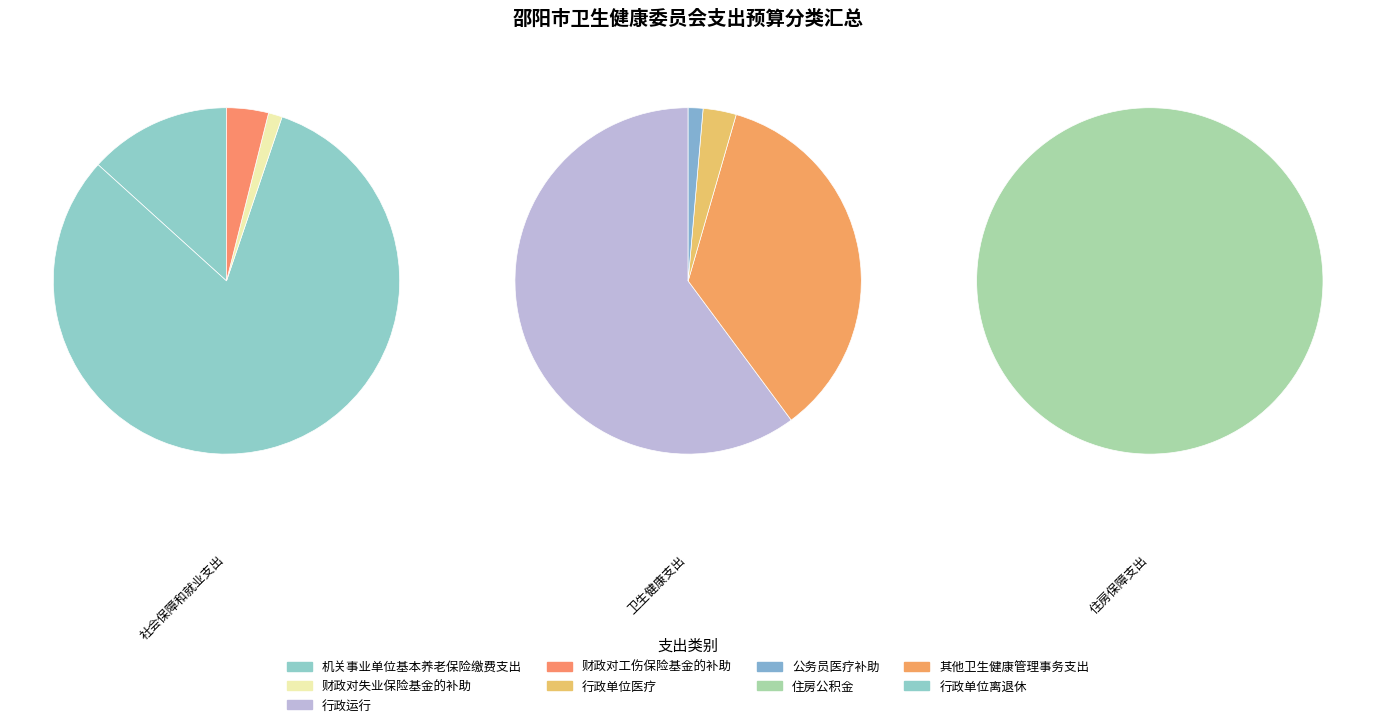

What is the change in value from 卫生健康支出 to 住房保障支出?

-2164.0